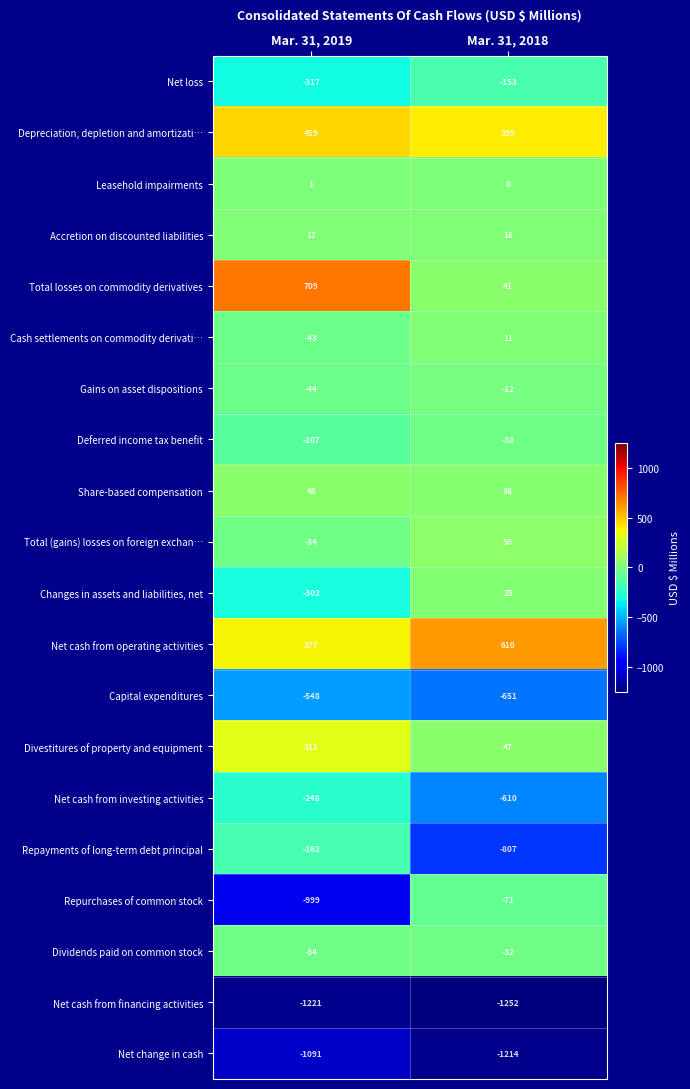

What value does the Deferred income tax benefit series have at Mar. 31, 2019?

-107